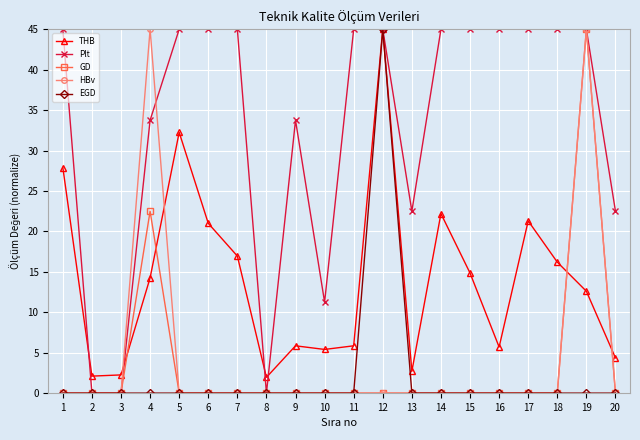

At which category is the sum across all series the highest?

19